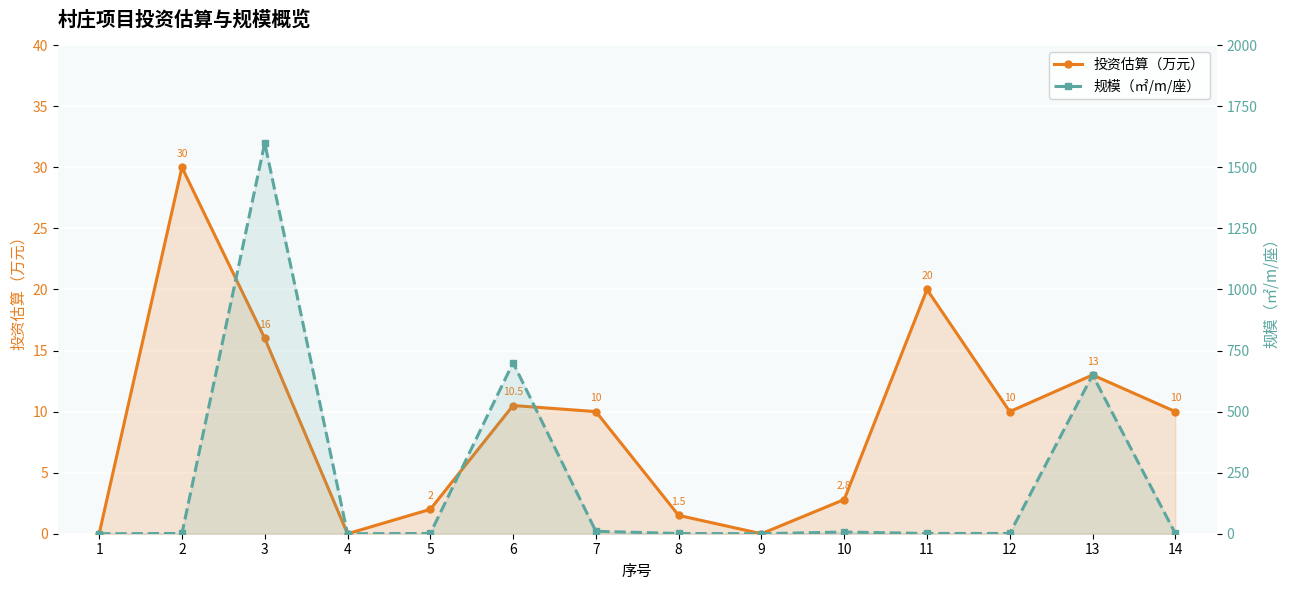

Does the chart display data point markers on the line(s)?

Yes